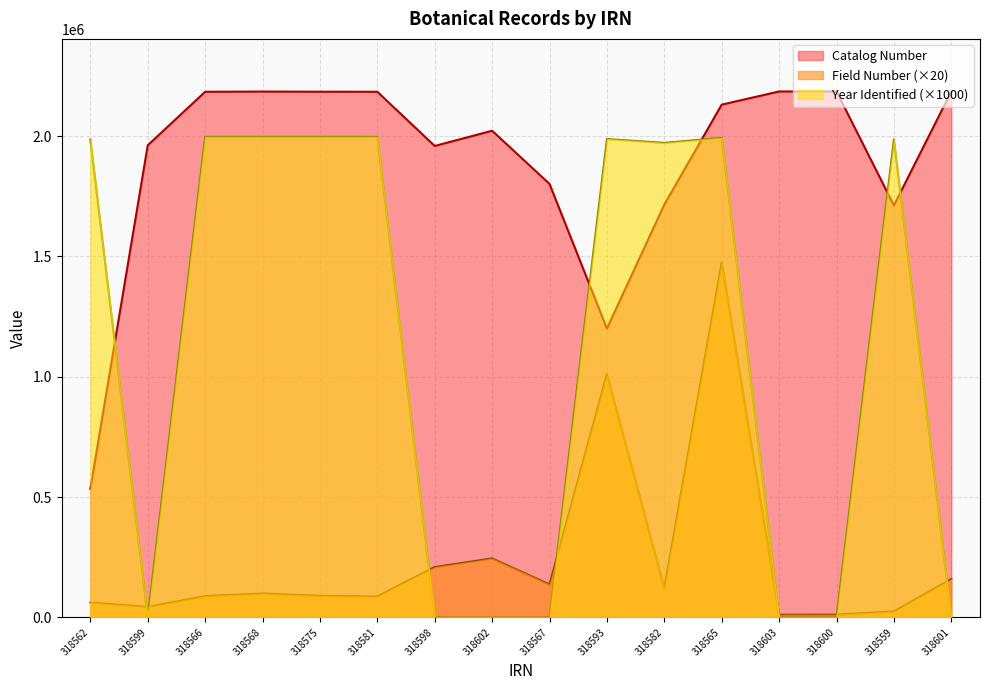

Which has a higher value, 318599 or 318559?

318599